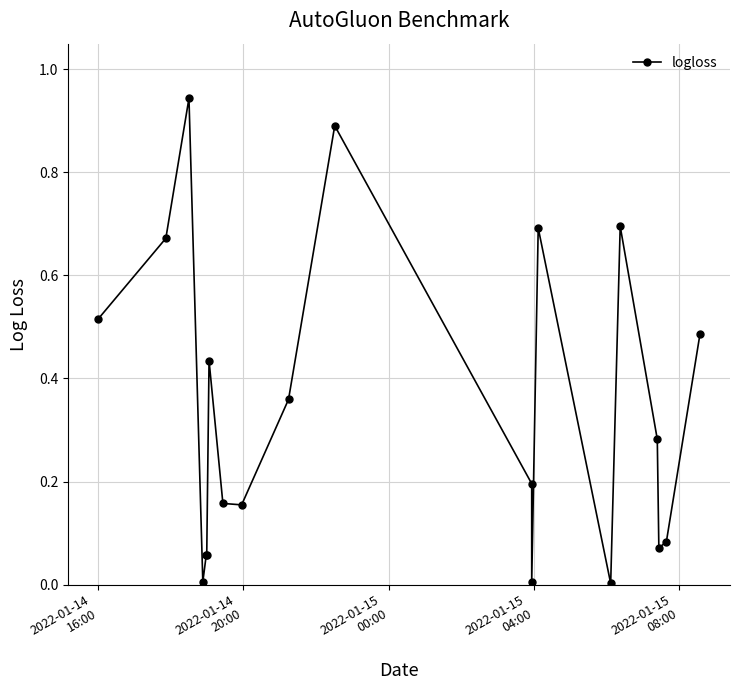

How many lines are shown in the chart?

1